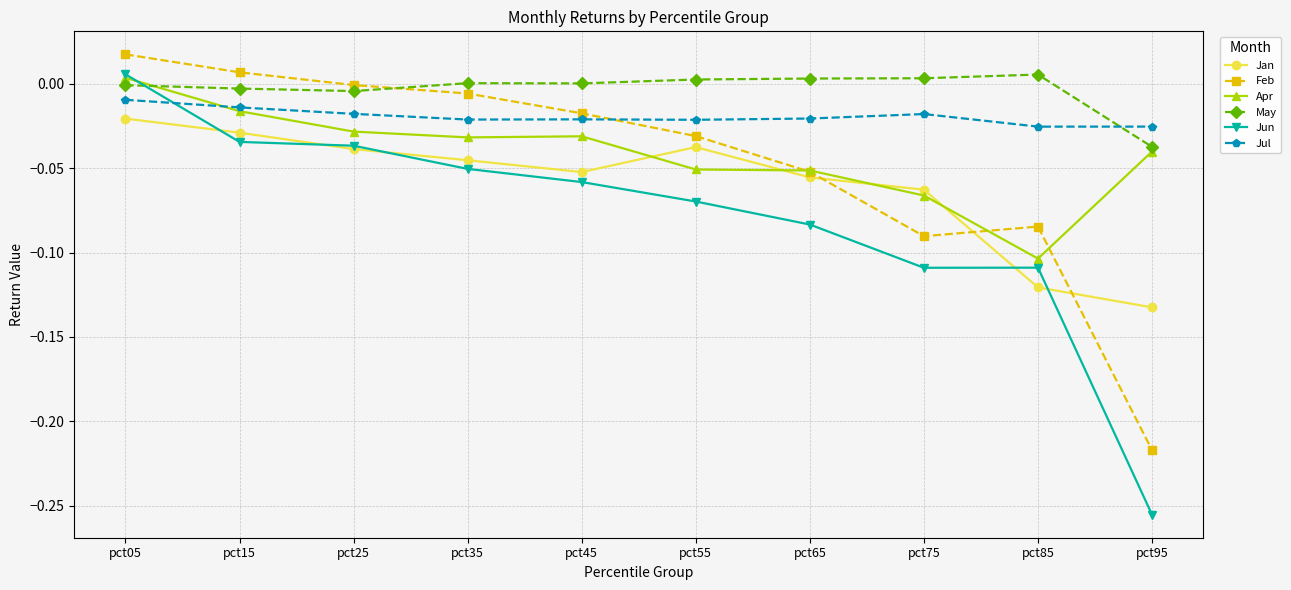

Which series changed the most between pct05 and pct65?

Jun